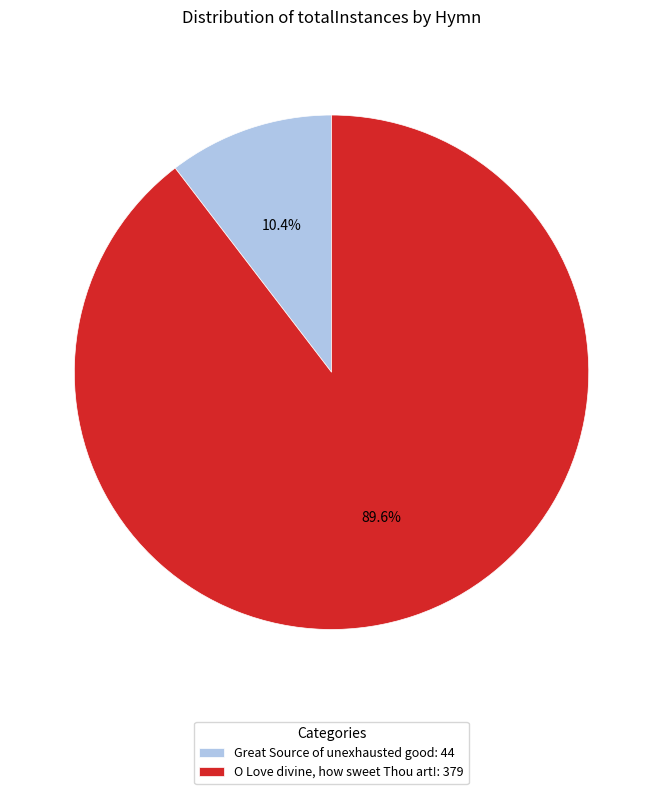

True or false: Great Source of unexhausted good accounts for 23% of the total.

False